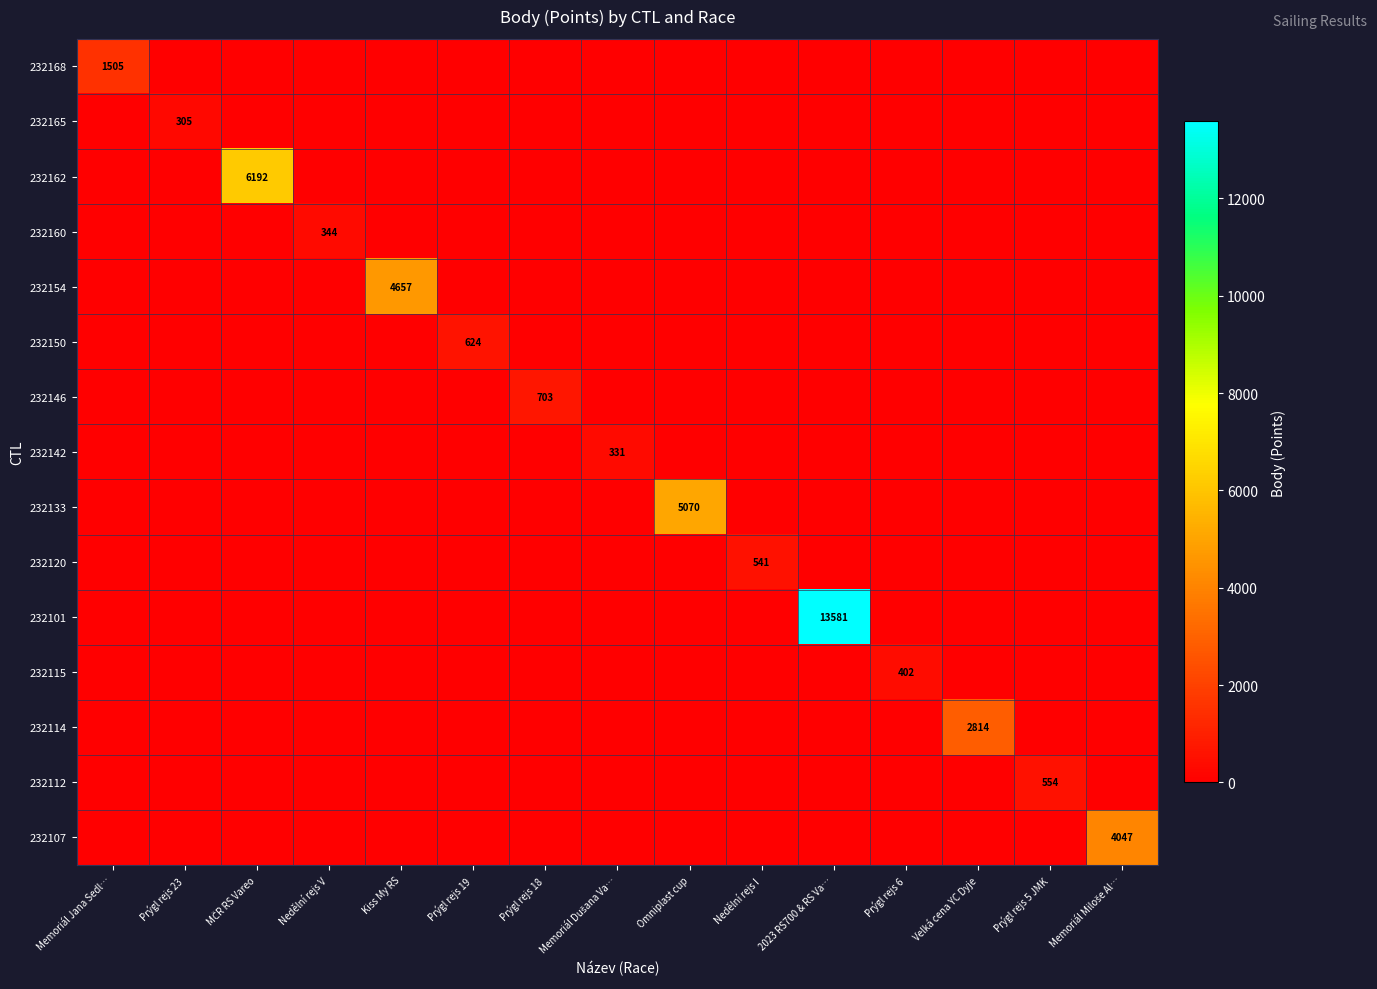

What is the total value across all series at 2023 RS700 & RS Va…?

13581